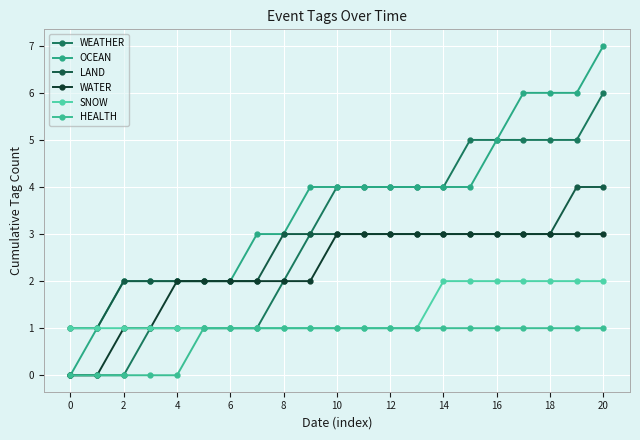

Does the chart display data point markers on the line(s)?

Yes